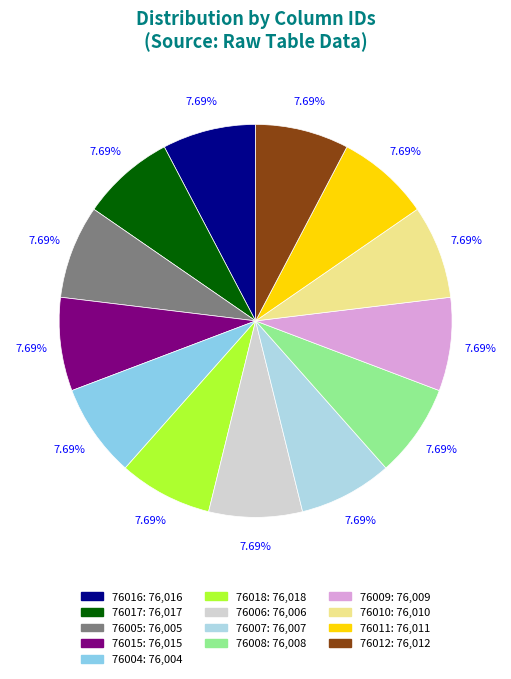

Which has a higher value, 76017 or 76015?

76017